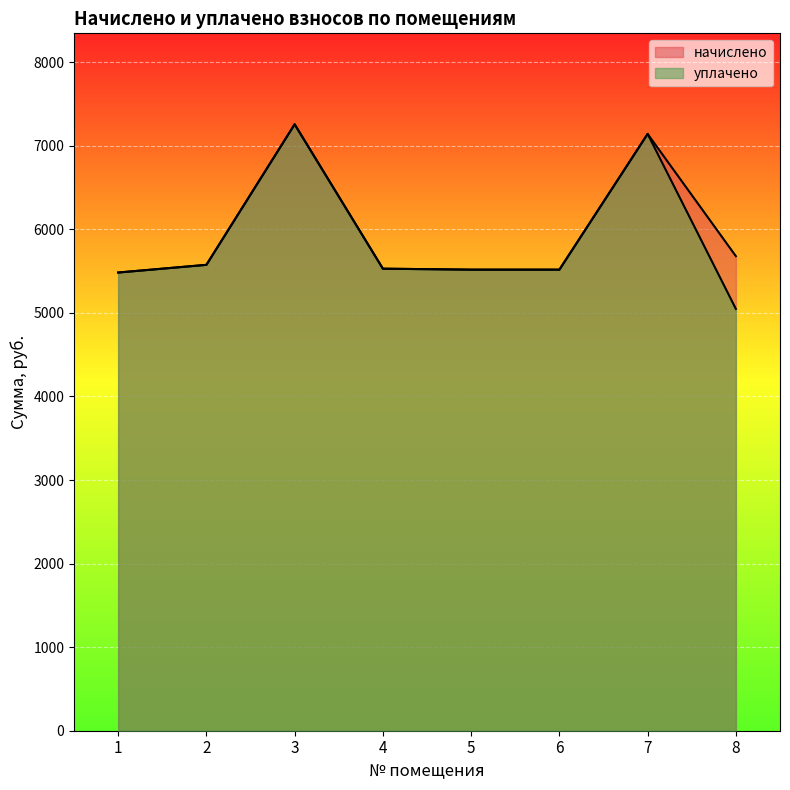

True or false: уплачено and начислено cross at least once.

False